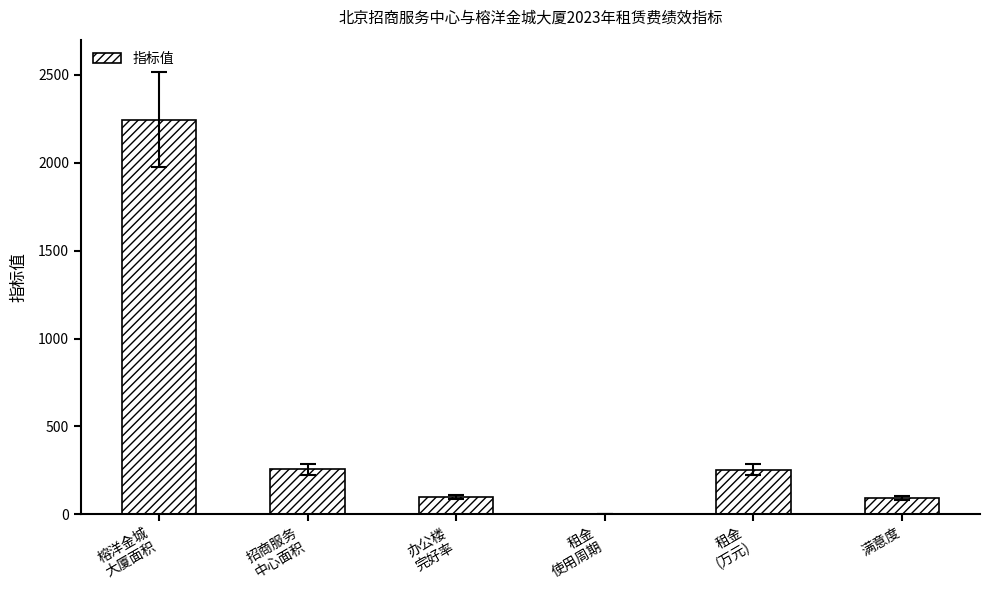

What is the greatest value displayed?

2245.0